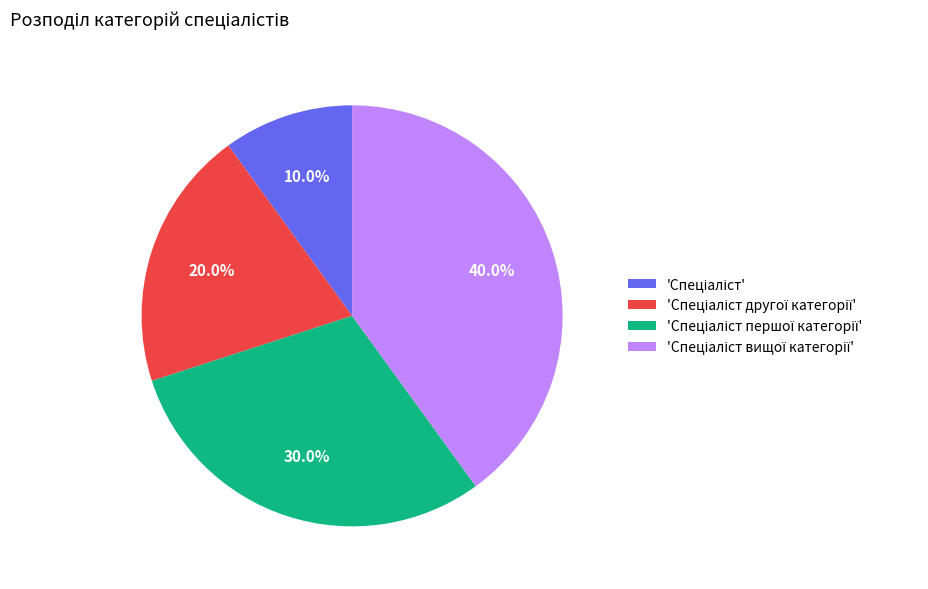

Is there a majority slice in this chart?

No